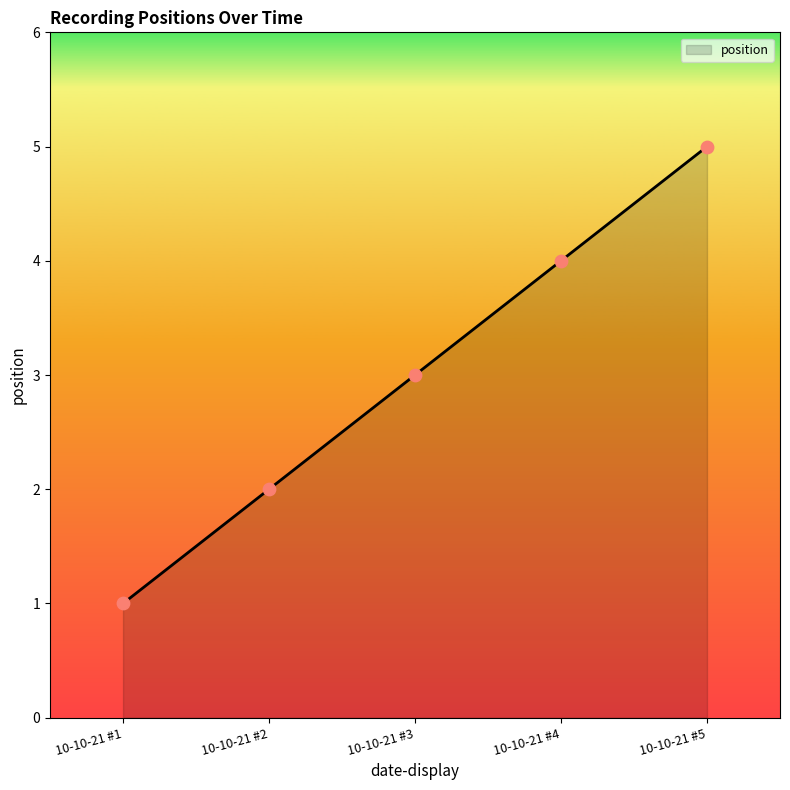

What is the change in value from 10-10-21 #1 to 10-10-21 #2?

+1